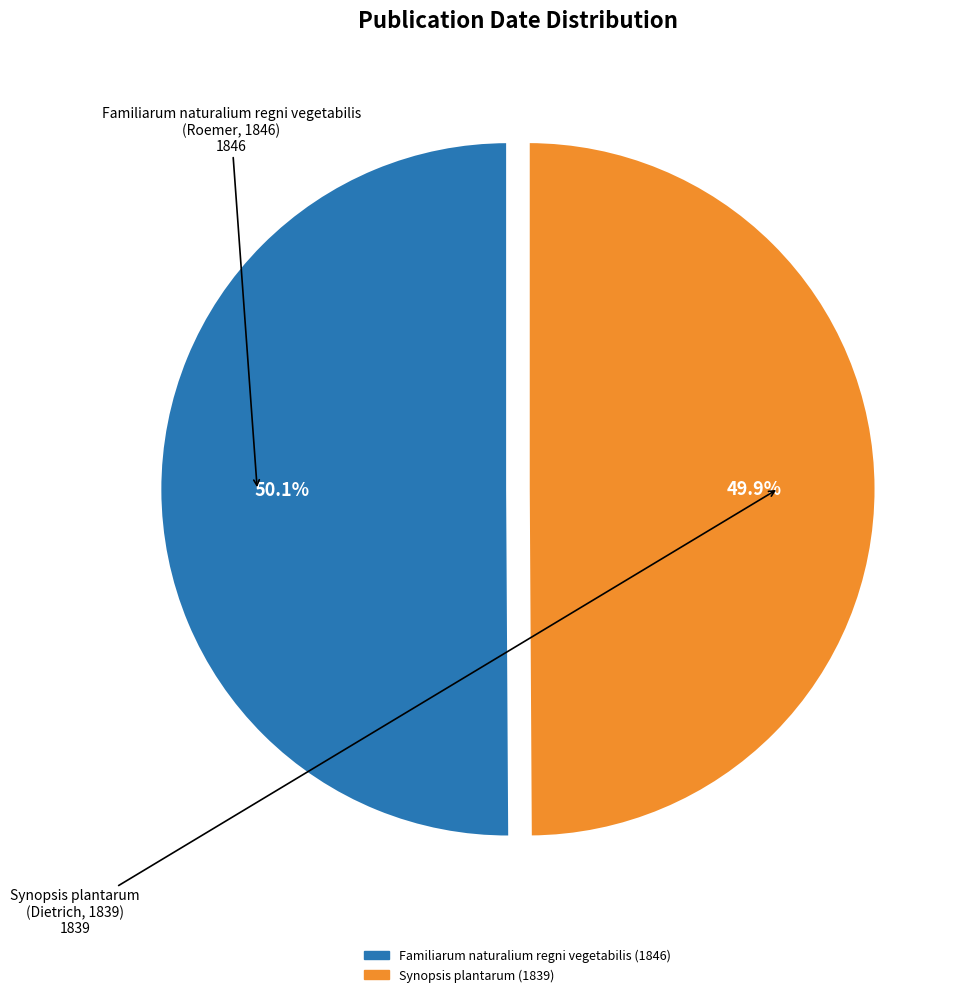

What is the ratio of the value at Familiarum naturalium regni vegetabilis (1846) to the value at Synopsis plantarum (1839)?

1.0